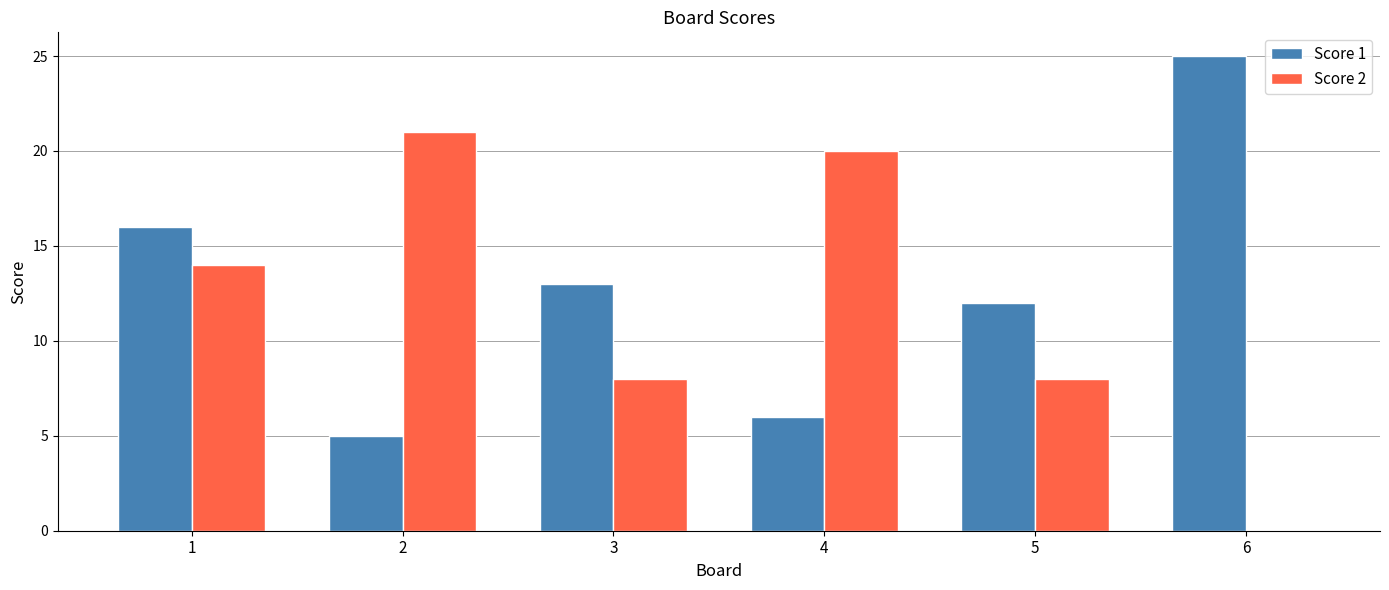

Which label corresponds to the largest value in the chart?

6